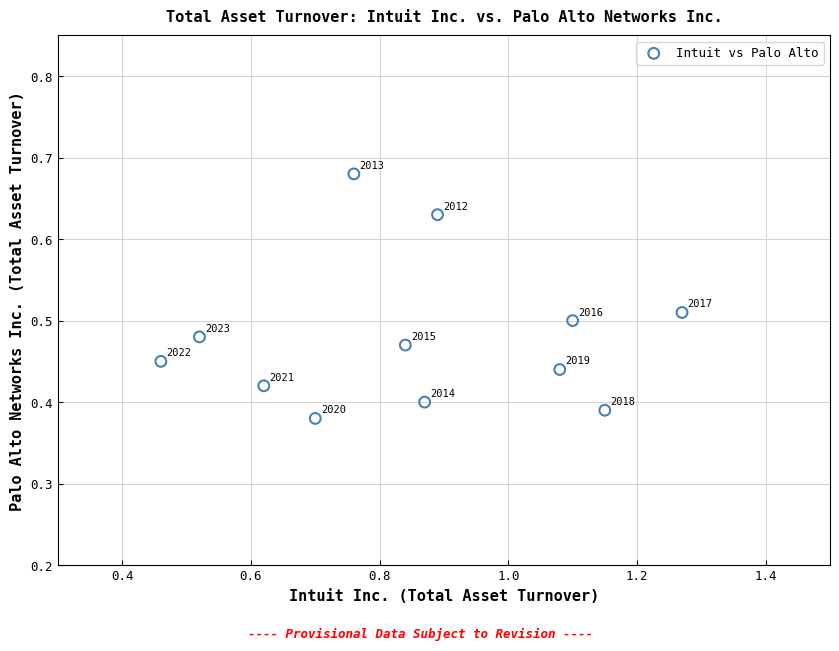

What is the range of Y values (max minus min)?

0.3